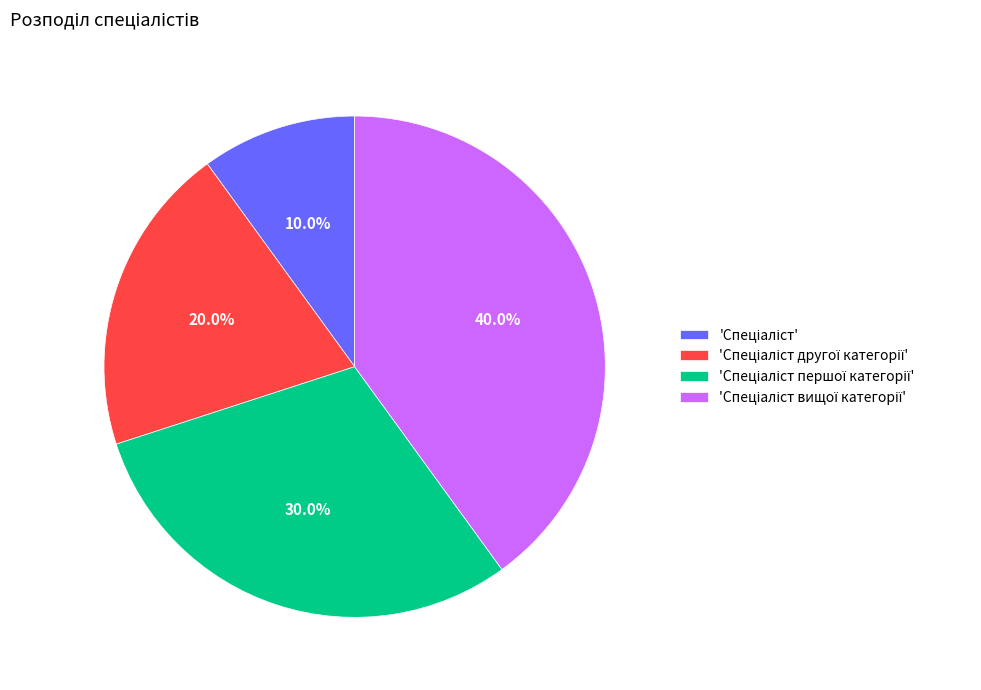

To the nearest percent, what is the difference between the largest and smallest slice percentages?

30%